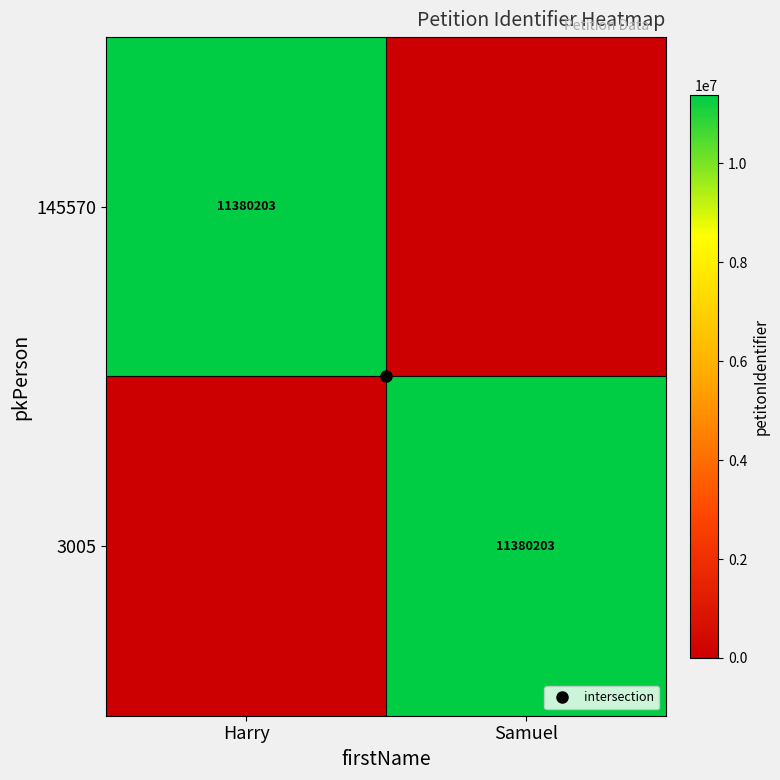

True or false: 145570 has a value of 5217375 at Harry.

False